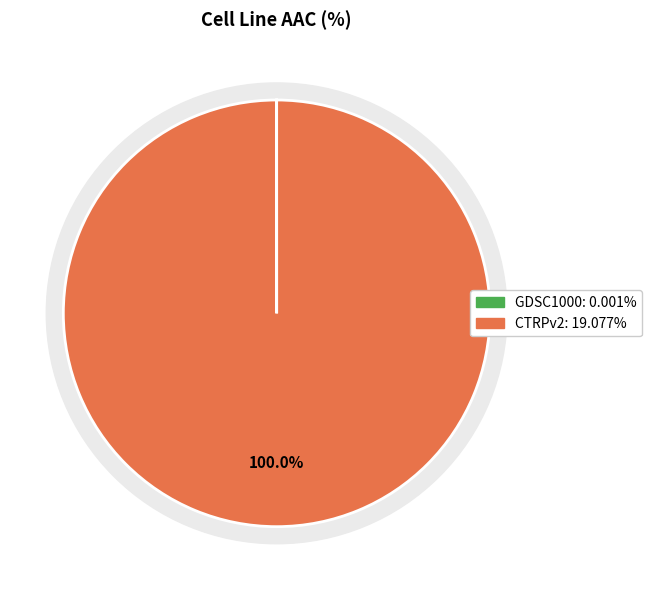

To the nearest percent, what is the average slice percentage?

50%